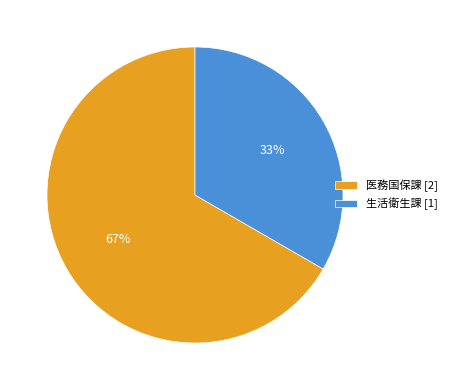

Which slice represents more than half of the pie?

医務国保課